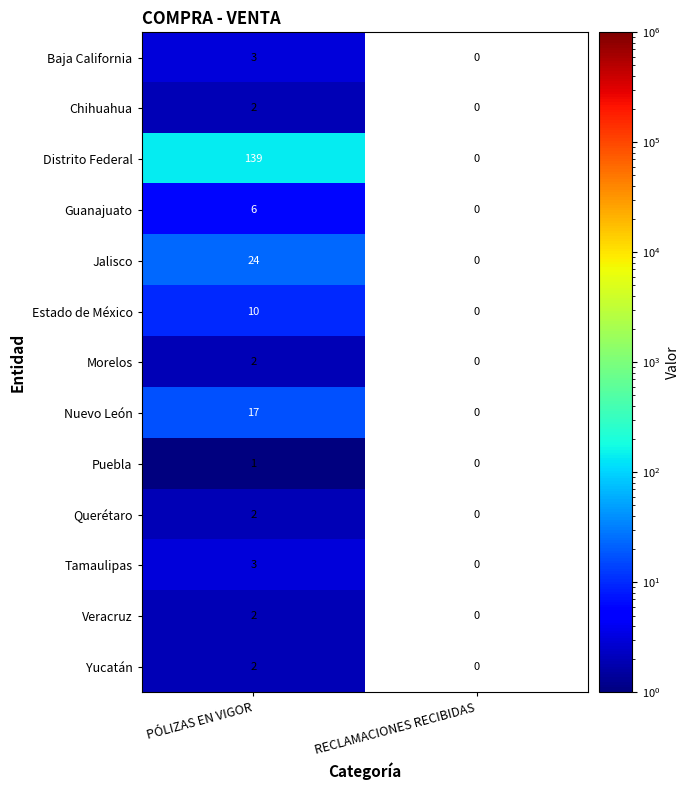

What is the sum of the Distrito Federal values at RECLAMACIONES RECIBIDAS and PÓLIZAS EN VIGOR?

139